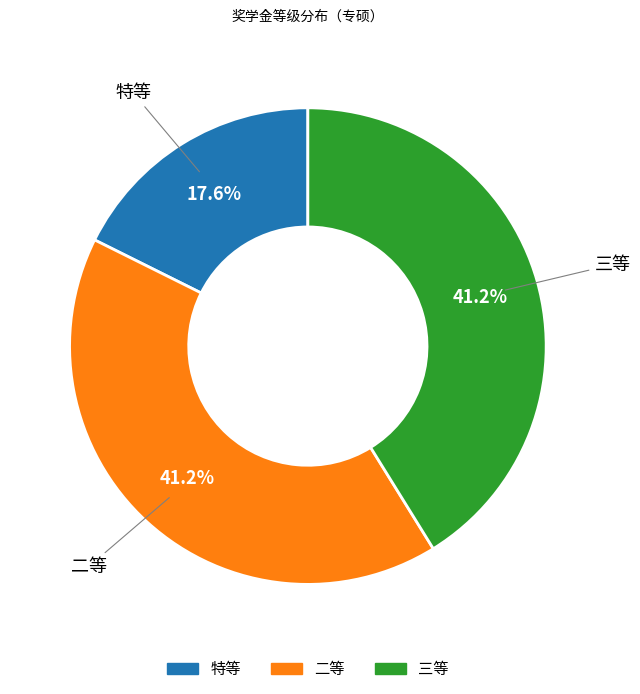

Is there any slice that represents more than half of the pie?

No